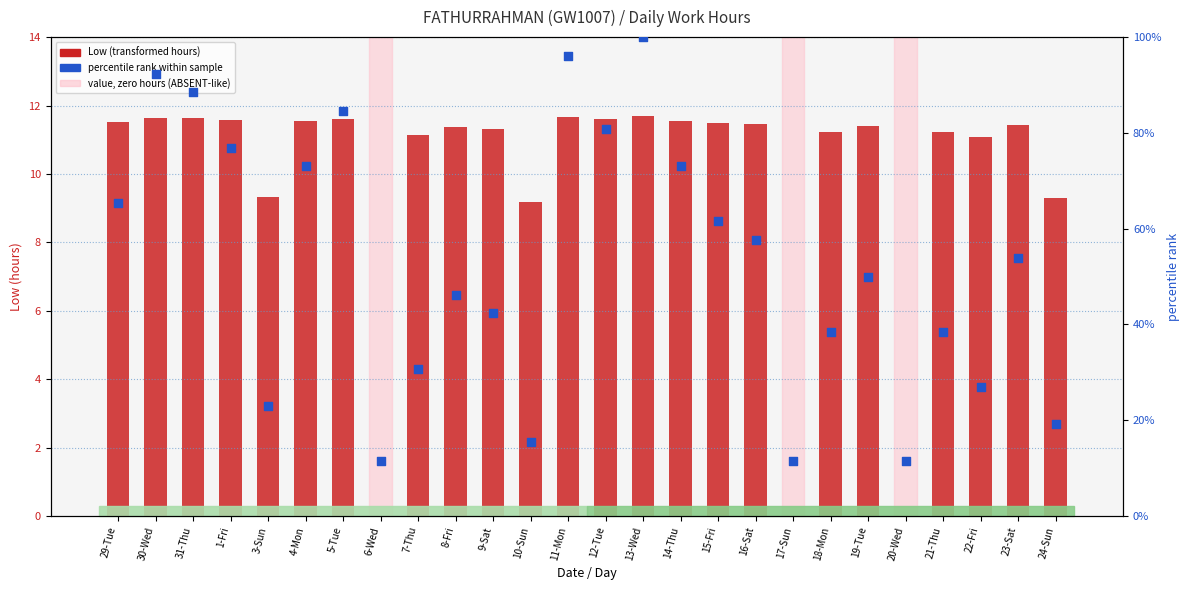

Which series contains the highest Y value?

percentile rank within sample